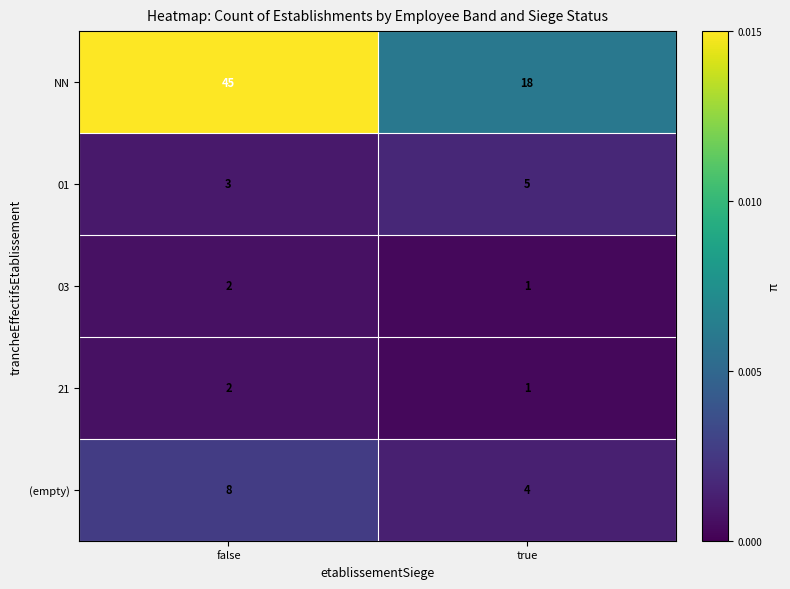

Which series has the widest spread of values?

NN